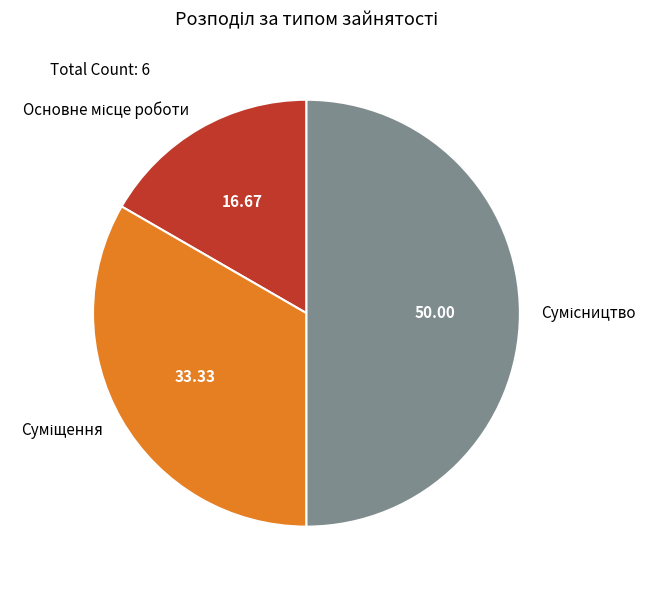

Does Суміщення account for over 50% of the chart?

No